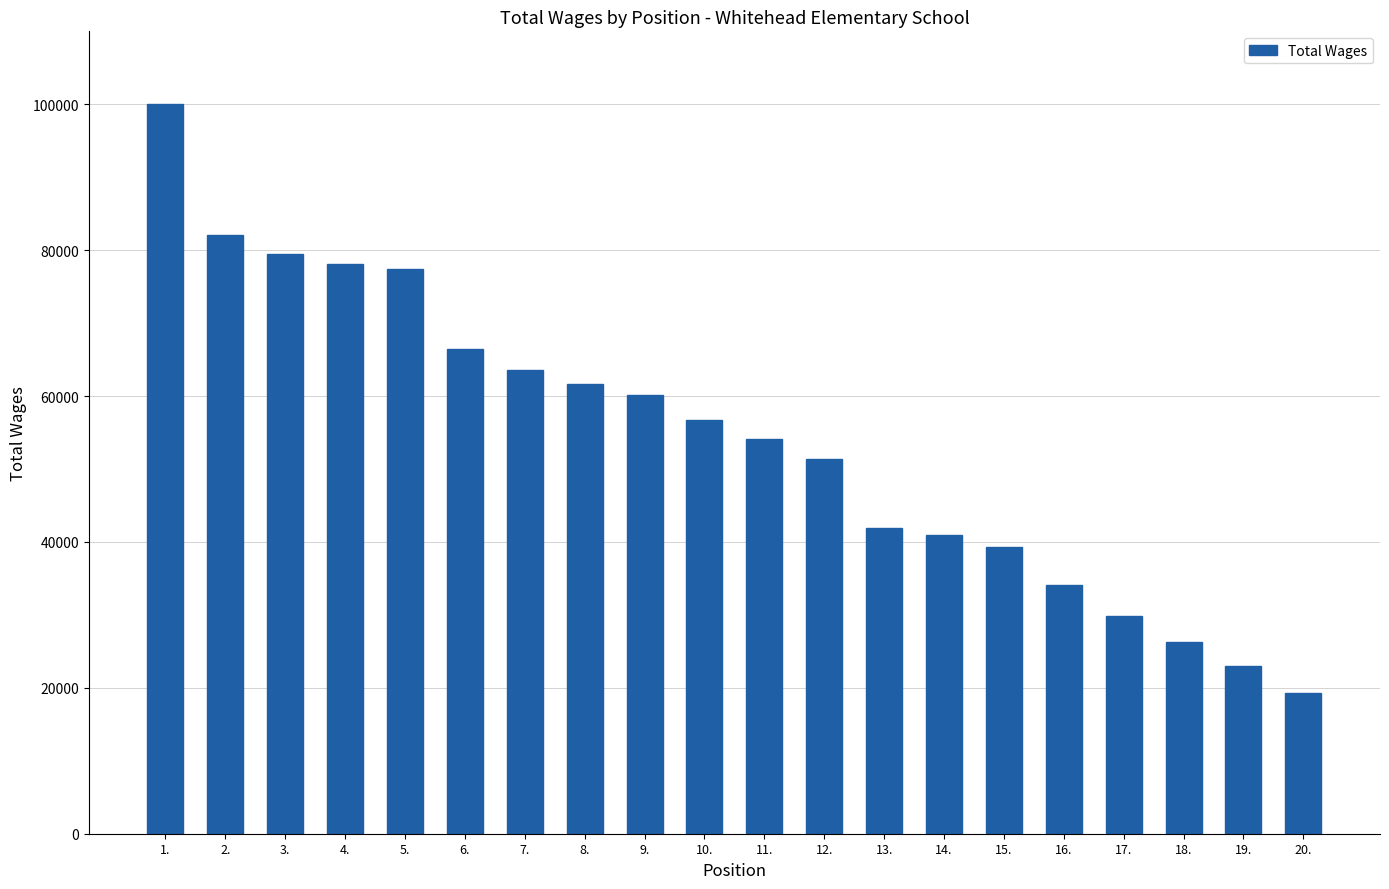

Which has a higher value, 12. or 14.?

12.